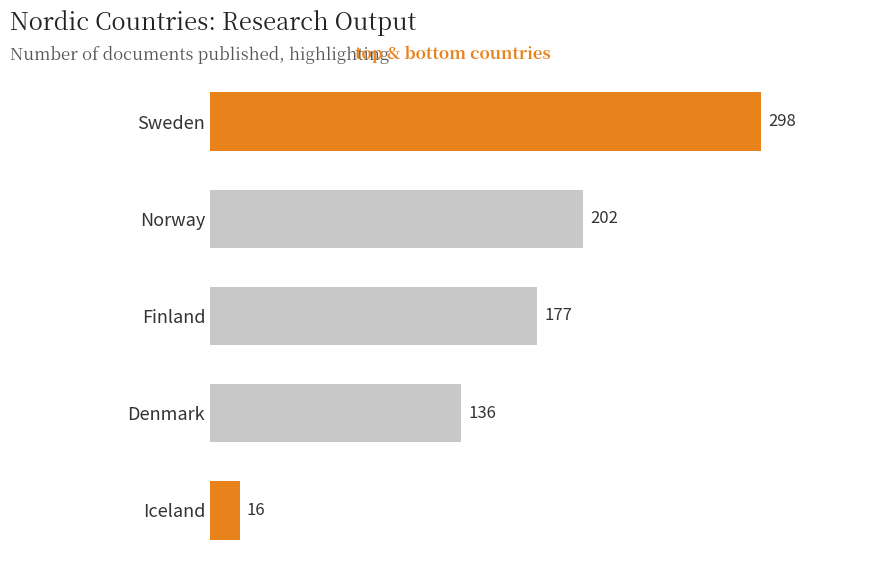

Are the bars grouped side by side (vs. stacked)?

No